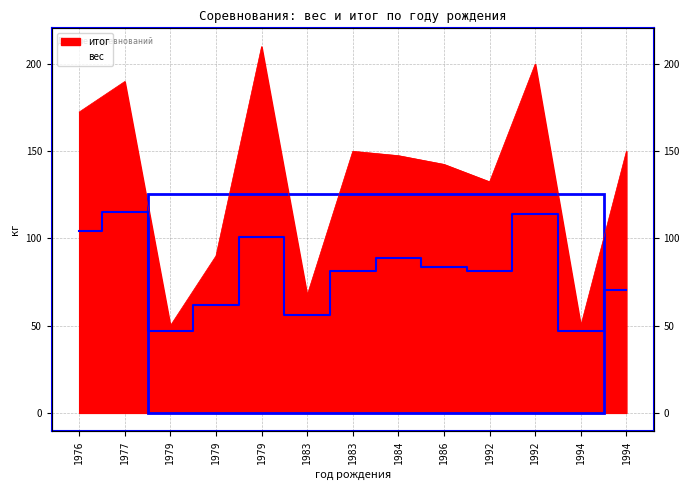

At how many categories does at least one series exceed 179?

3